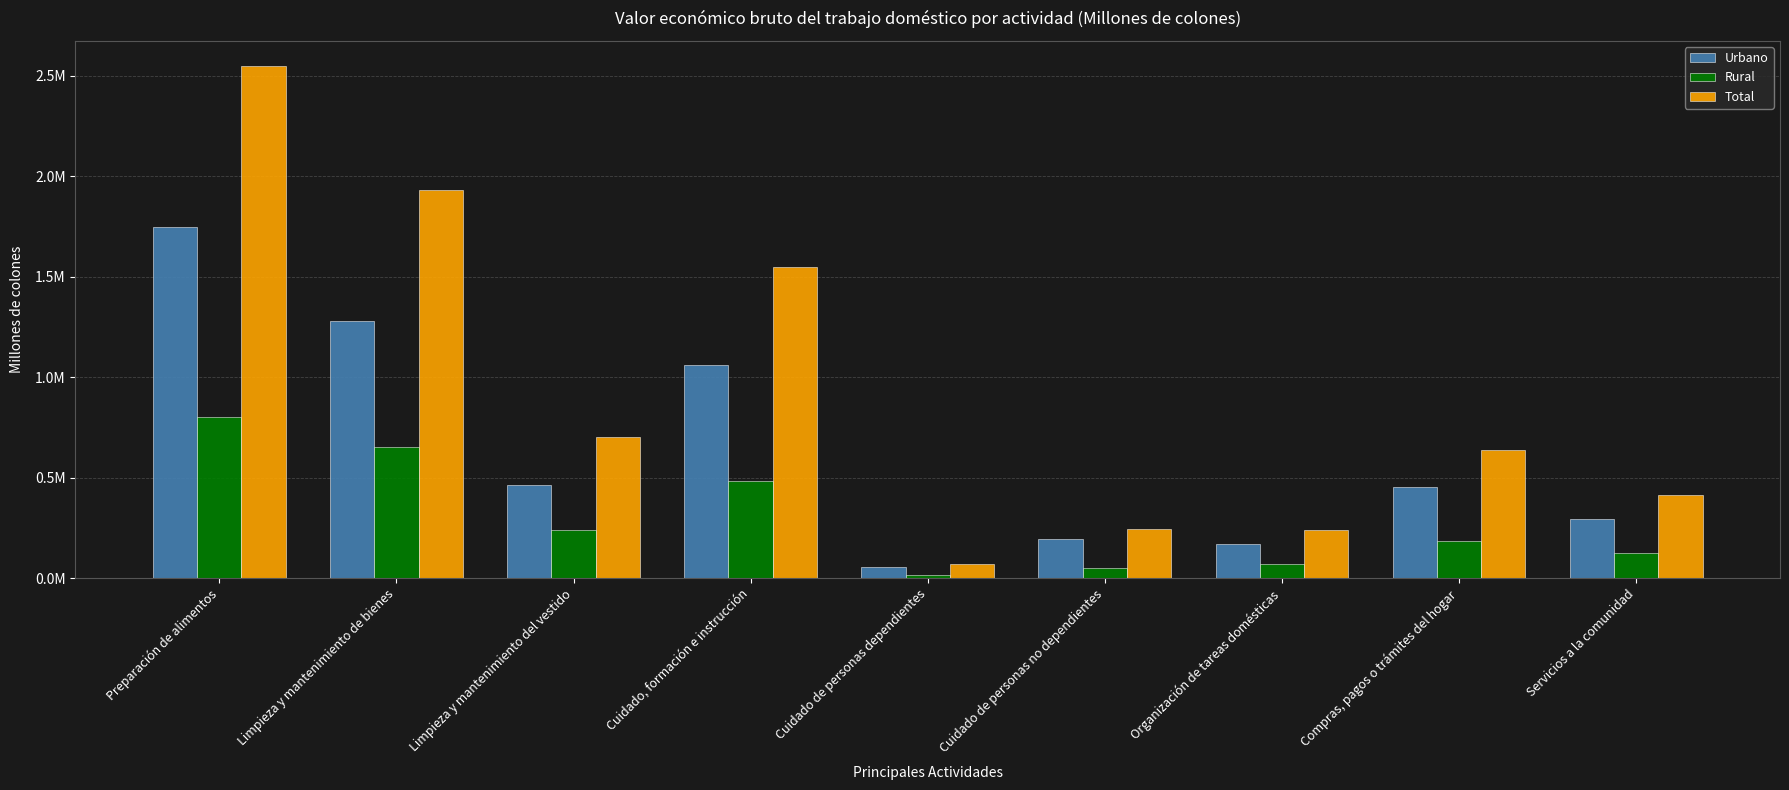

What position from the right is Cuidado de personas no dependientes?

4